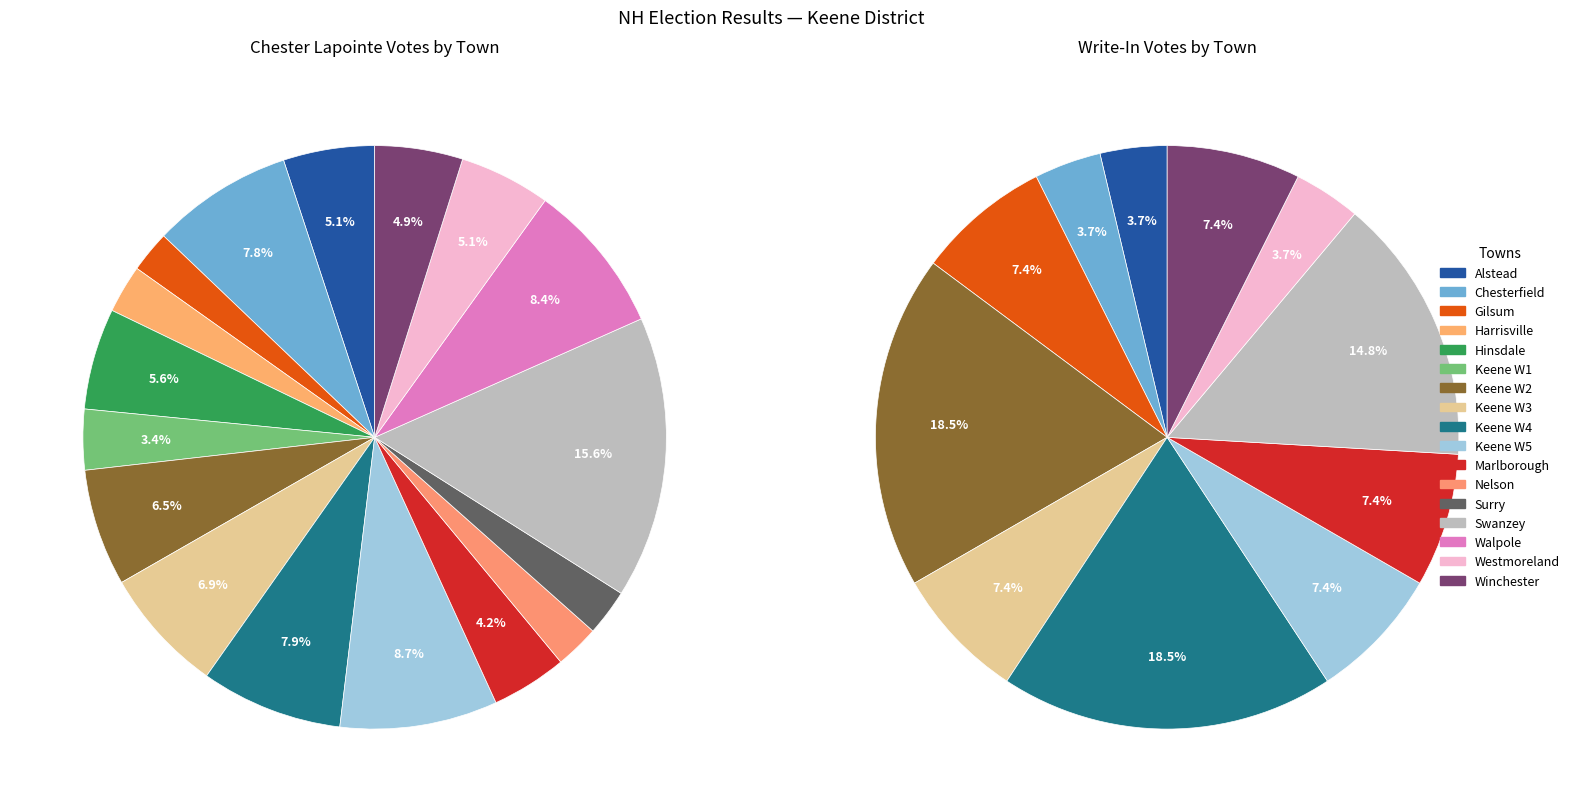

Which has a higher value, 2 or 12?

12